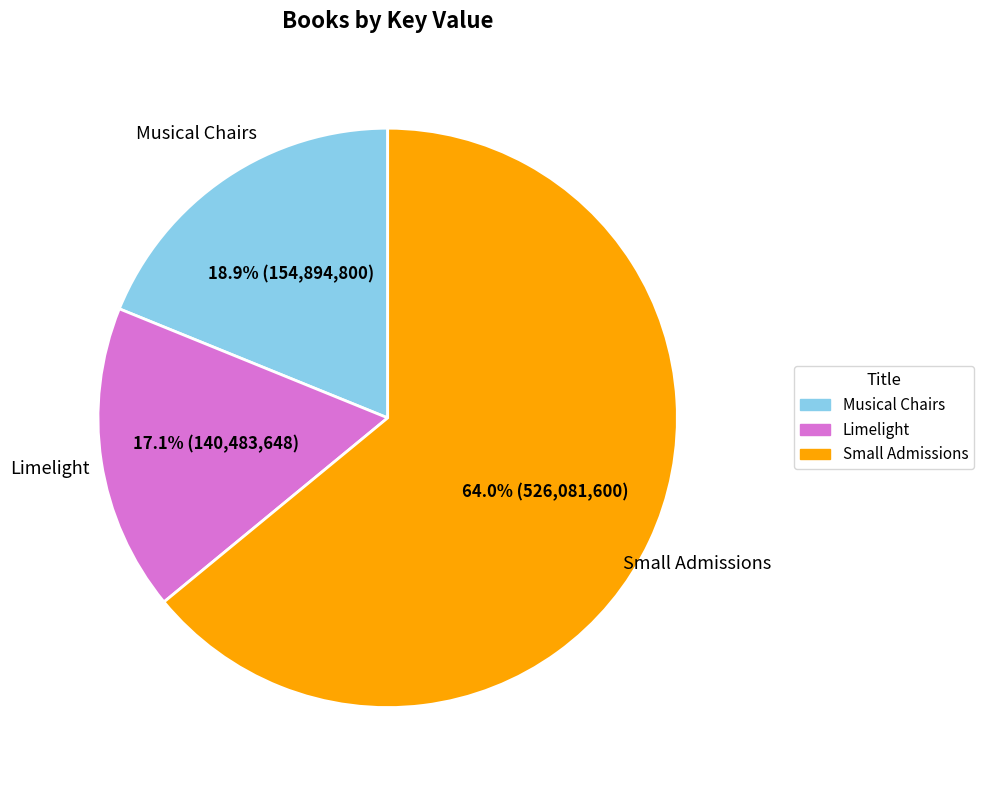

True or false: Small Admissions accounts for 51% of the total.

False